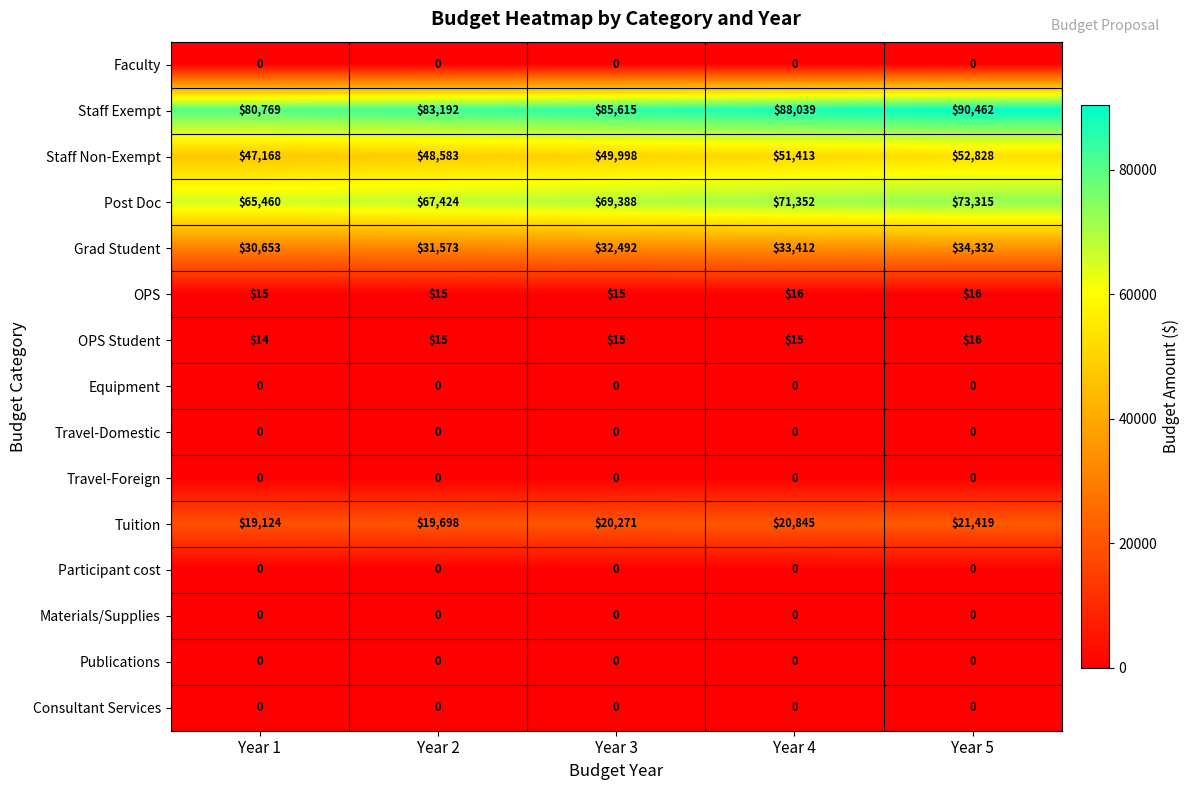

Which series has the largest total across all categories?

Staff Exempt